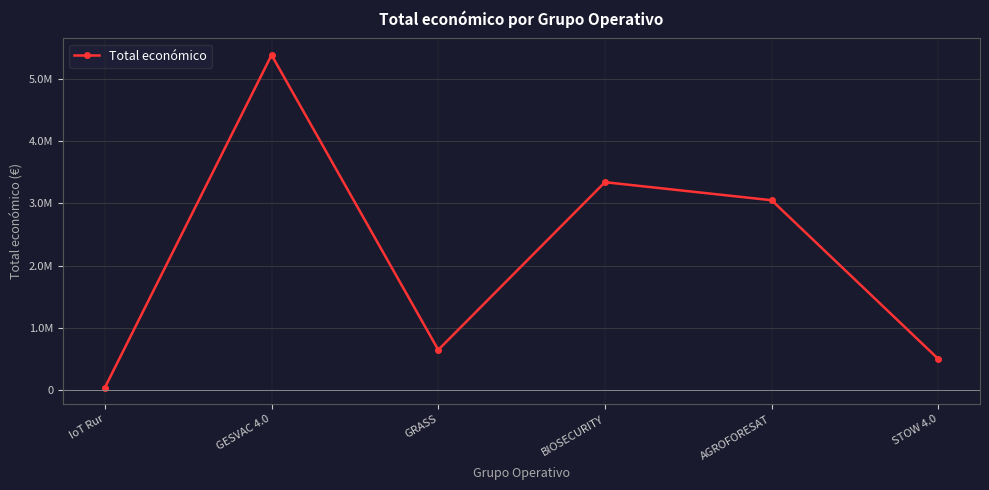

Reading left to right, list all the values displayed in this chart.

33298	5390598	641336	3342252	3051573	494256